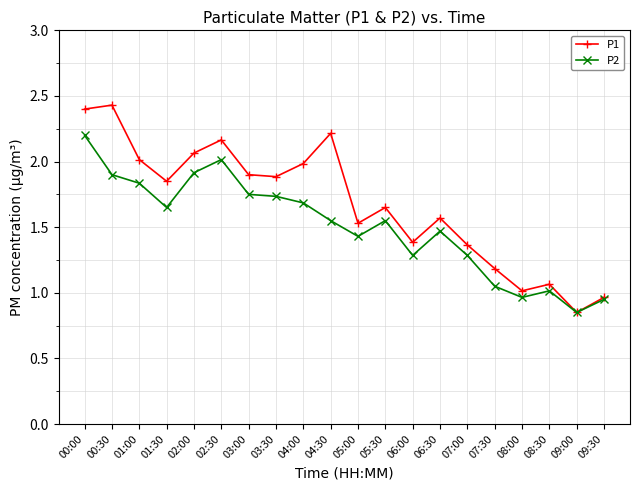

What is the sum of all P1 values?

33.5